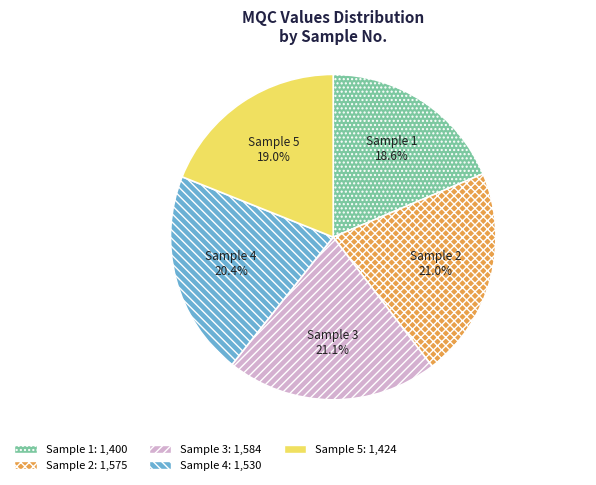

Does Sample 4 account for over 50% of the chart?

No